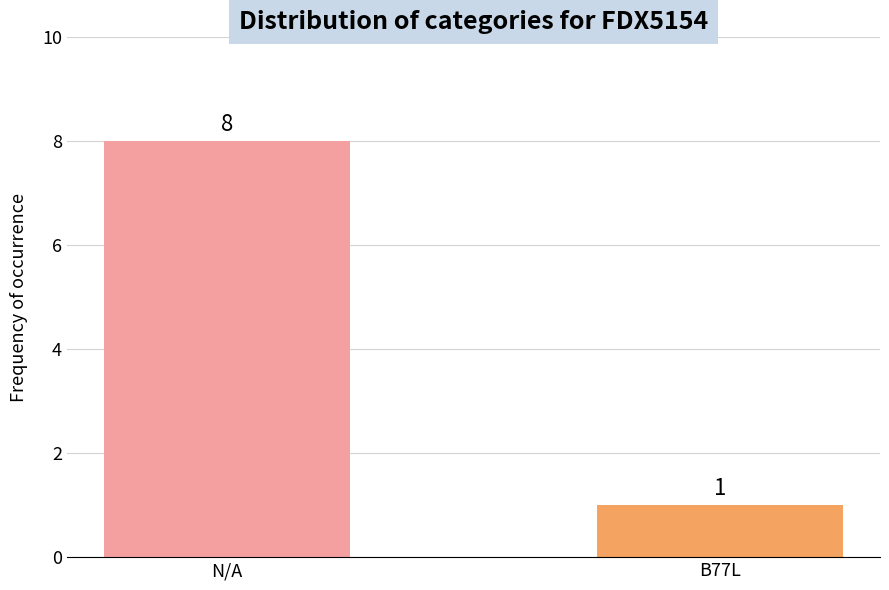

Approximately how many times larger is the value at B77L compared to N/A?

0.1